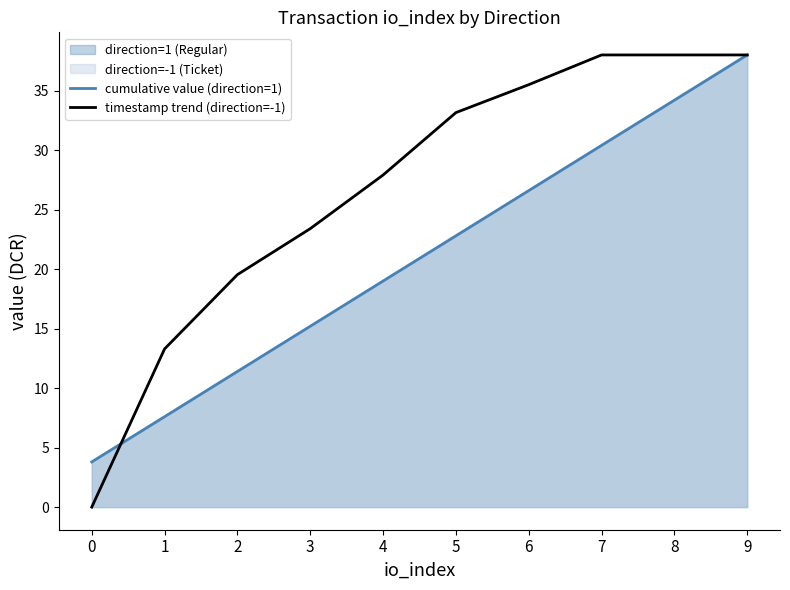

Reading right to left, list all the values displayed in this chart.

cumulative value (direction=1): 9=38.0	8=34.2	7=30.4	6=26.6	5=22.8	4=19.0	3=15.2	2=11.4	1=7.6	0=3.8
timestamp trend (direction=-1): 9=38.0	8=38.0	7=38.0	6=35.5	5=33.1	4=27.9	3=23.4	2=19.5	1=13.3	0=0.0